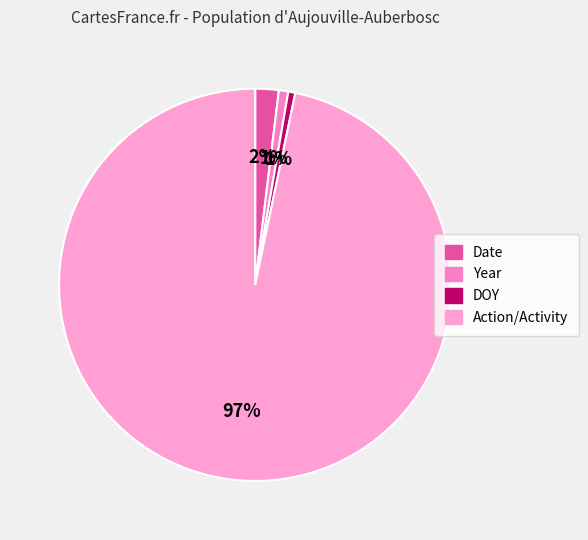

Do DOY and Year together represent more than half of the pie?

No